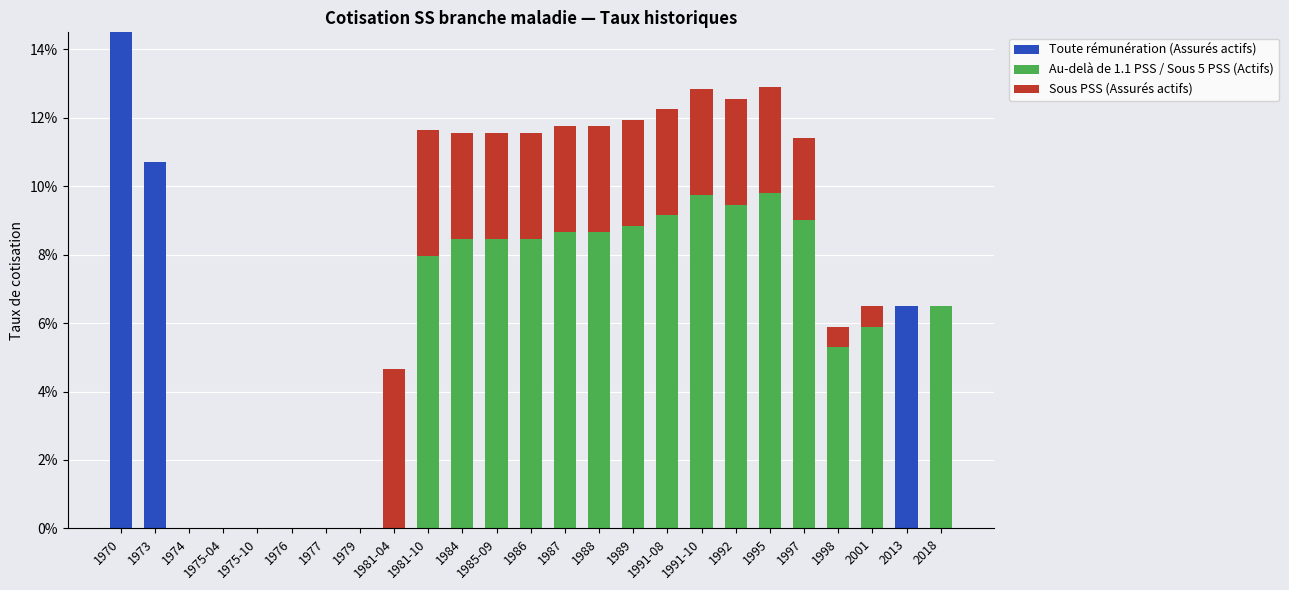

Are the bars grouped side by side (vs. stacked)?

No